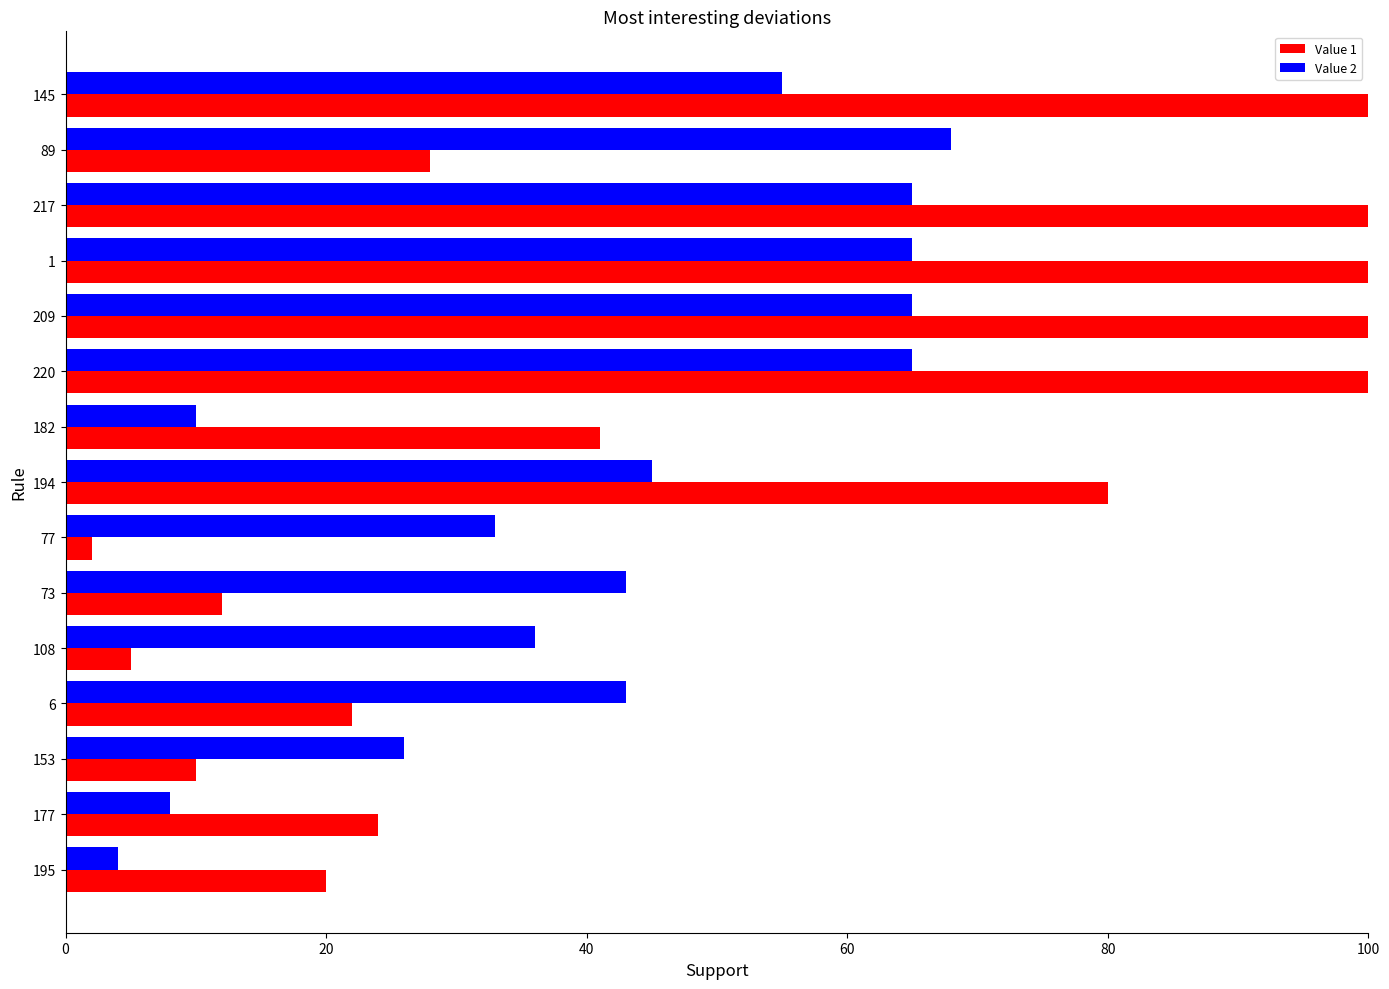

Count the number of categories in the chart.

15